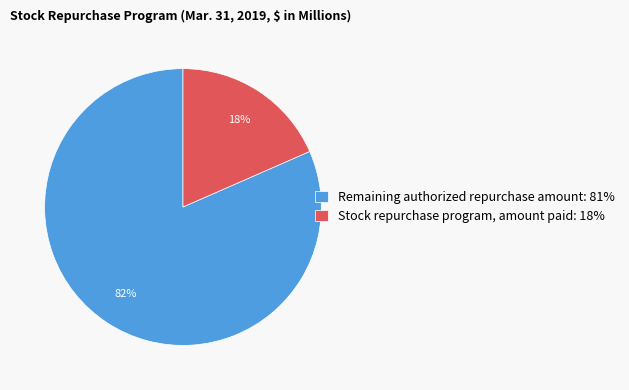

Is it true that Remaining authorized repurchase amount is 73% of the pie?

False